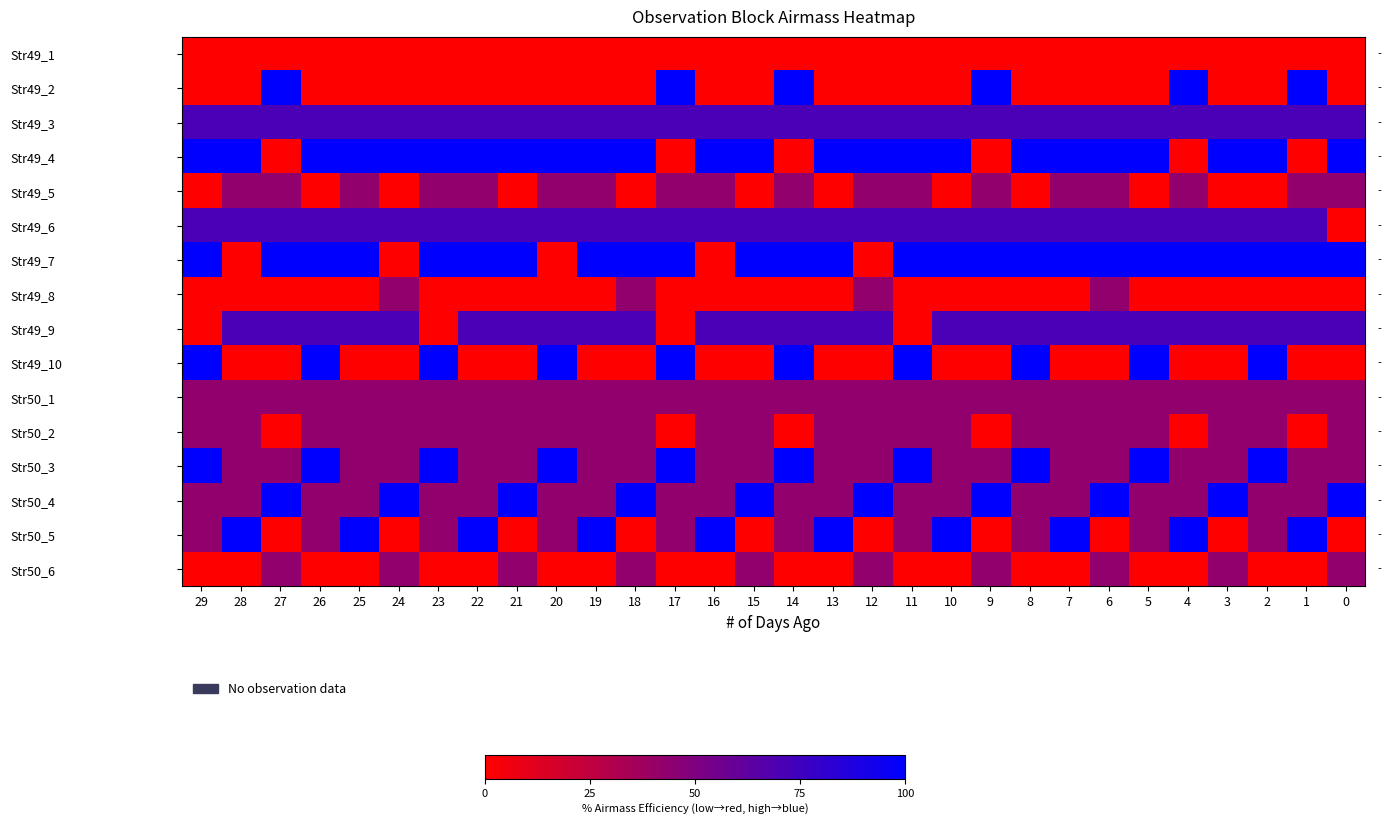

The row_6 series shows 157.8 at 29. True or false?

False